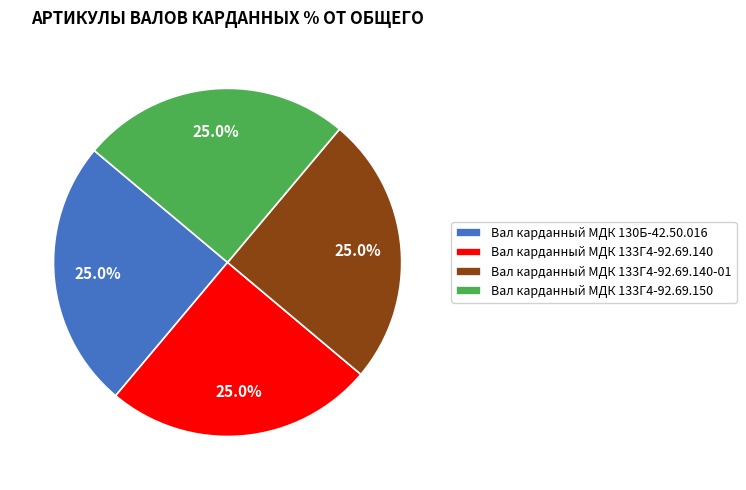

What is the total percentage of Вал карданный МДК 133Г4-92.69.140 and Вал карданный МДК 133Г4-92.69.140-01?

50.0%